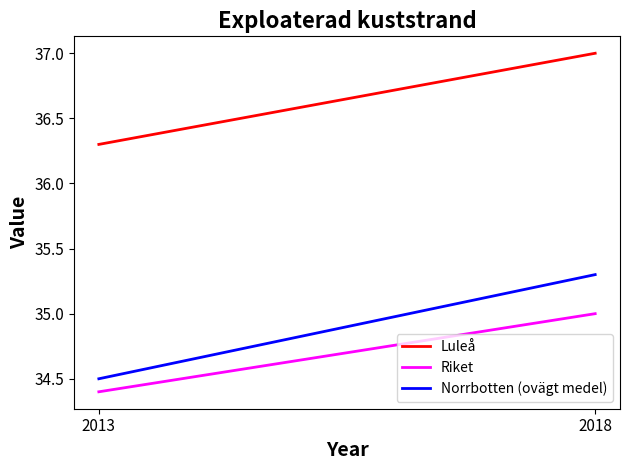

Rank the series by their maximum value, from highest to lowest.

Luleå, Norrbotten (ovägt medel), Riket